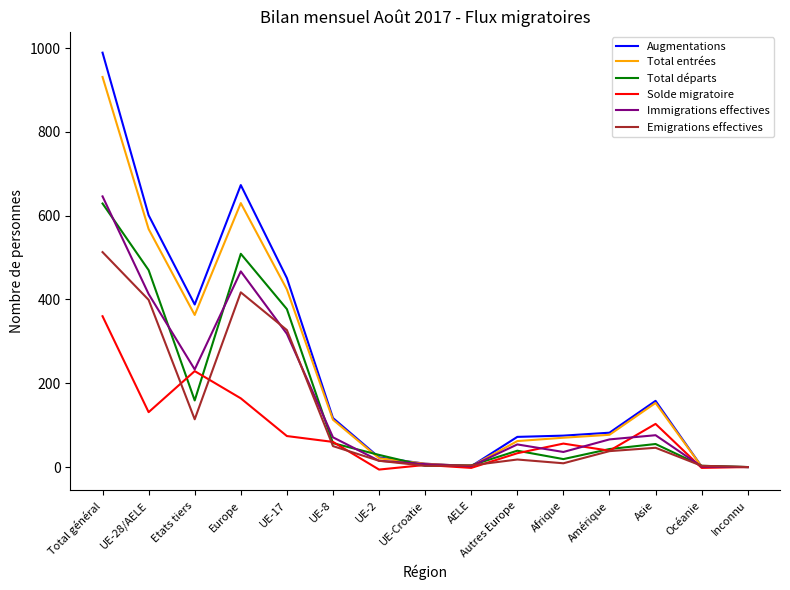

Which series has the largest range (max minus min)?

Augmentations